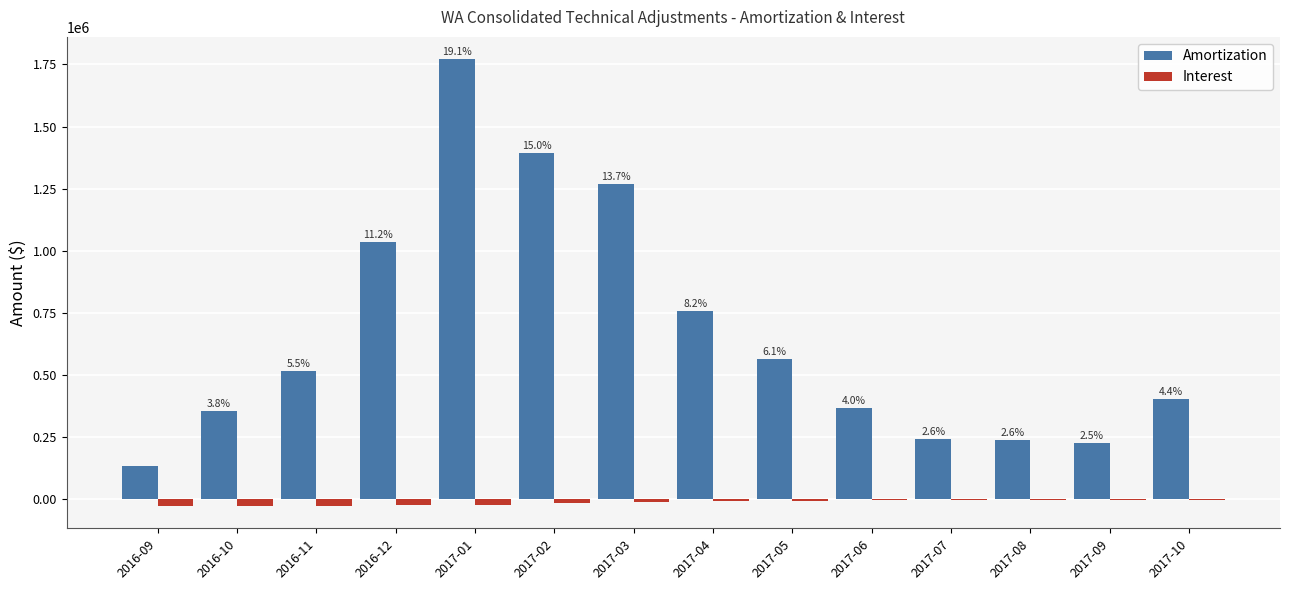

At which category is the sum across all series the highest?

2017-01